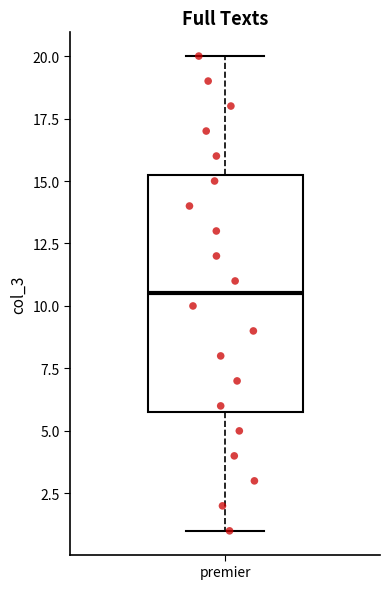

Transcribe this box plot: give where the median line is, the range the box spans, and where the two whiskers end, as read against the y-axis. The values are not printed on the chart, so give them approximately, as read against the axis.

median 10.5, box 6.0 to 15.5, whiskers 1.0 to 20.0